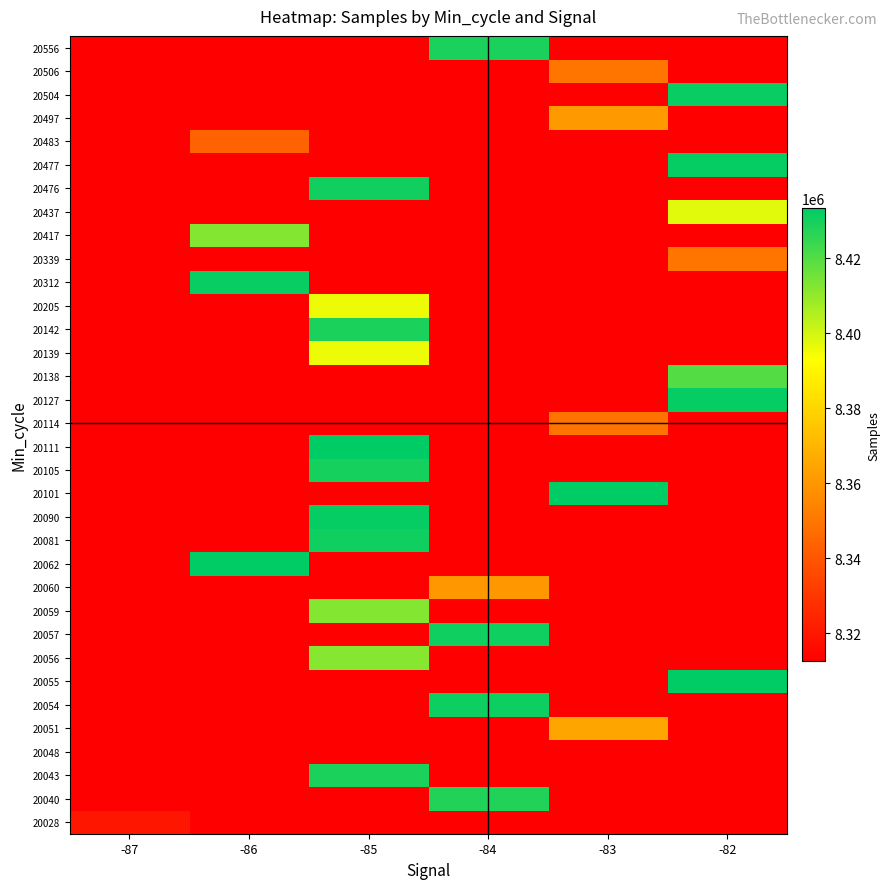

At which category does the chart reach its minimum across all series?

-87